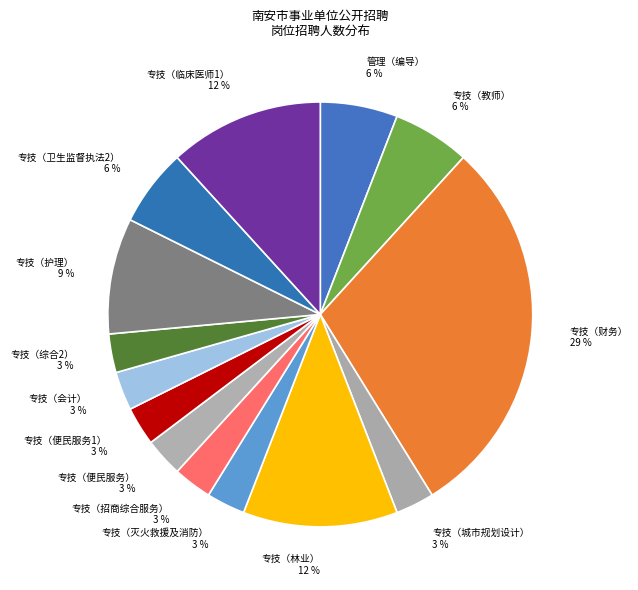

The 专技（护理） slice represents 14% of the pie. True or false?

False